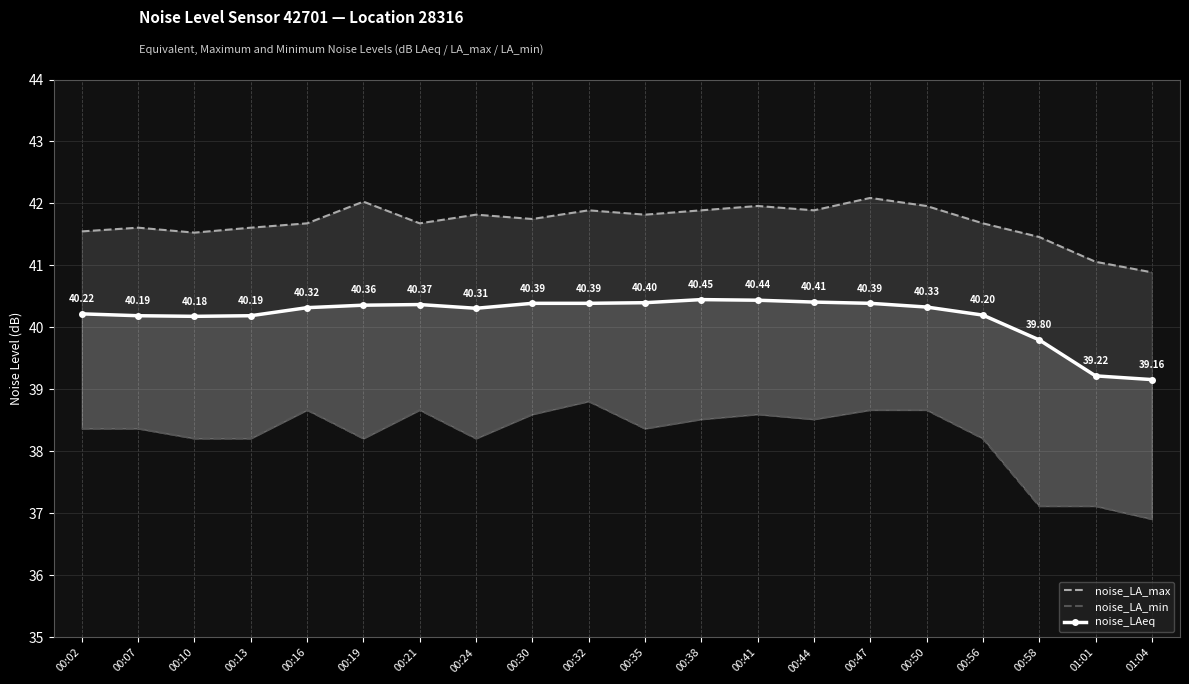

Reading right to left, extract all data points from this chart.

noise_LA_max: 40.9	41.1	41.5	41.7	42.0	42.1	41.9	42.0	41.9	41.8	41.9	41.8	41.8	41.7	42.0	41.7	41.6	41.5	41.6	41.5
noise_LA_min: 36.9	37.1	37.1	38.2	38.7	38.7	38.5	38.6	38.5	38.4	38.8	38.6	38.2	38.7	38.2	38.7	38.2	38.2	38.4	38.4
noise_LAeq: 39.2	39.2	39.8	40.2	40.3	40.4	40.4	40.4	40.5	40.4	40.4	40.4	40.3	40.4	40.4	40.3	40.2	40.2	40.2	40.2